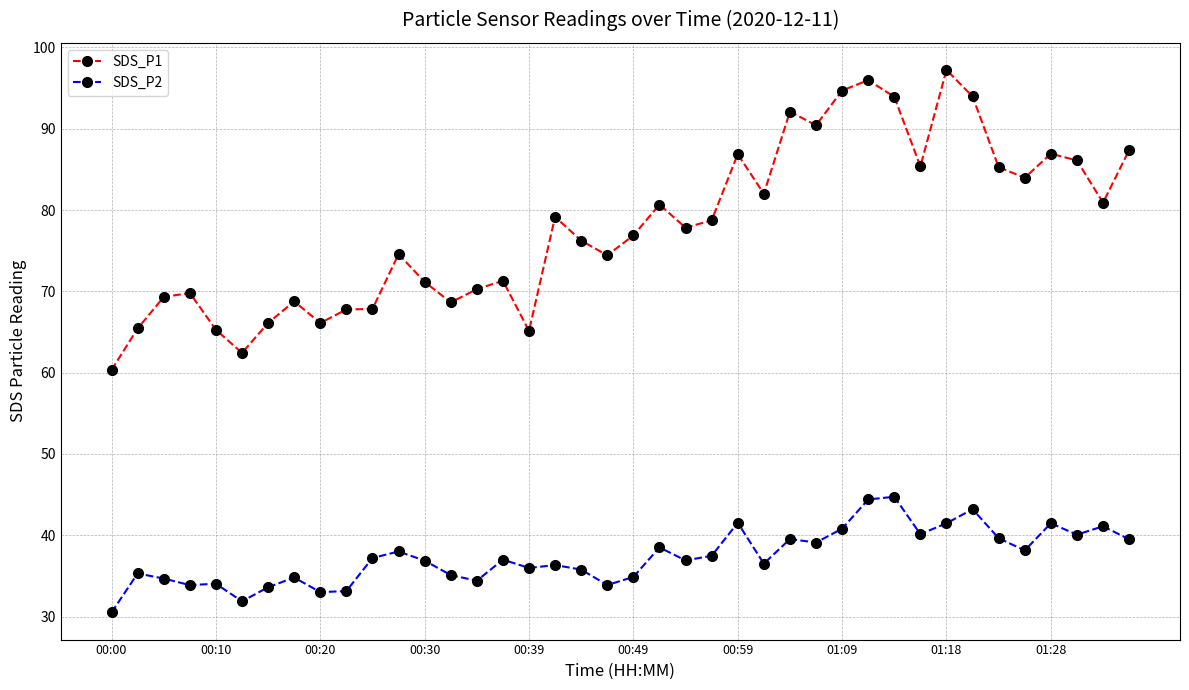

Rank the series by their maximum value, from lowest to highest.

SDS_P2, SDS_P1